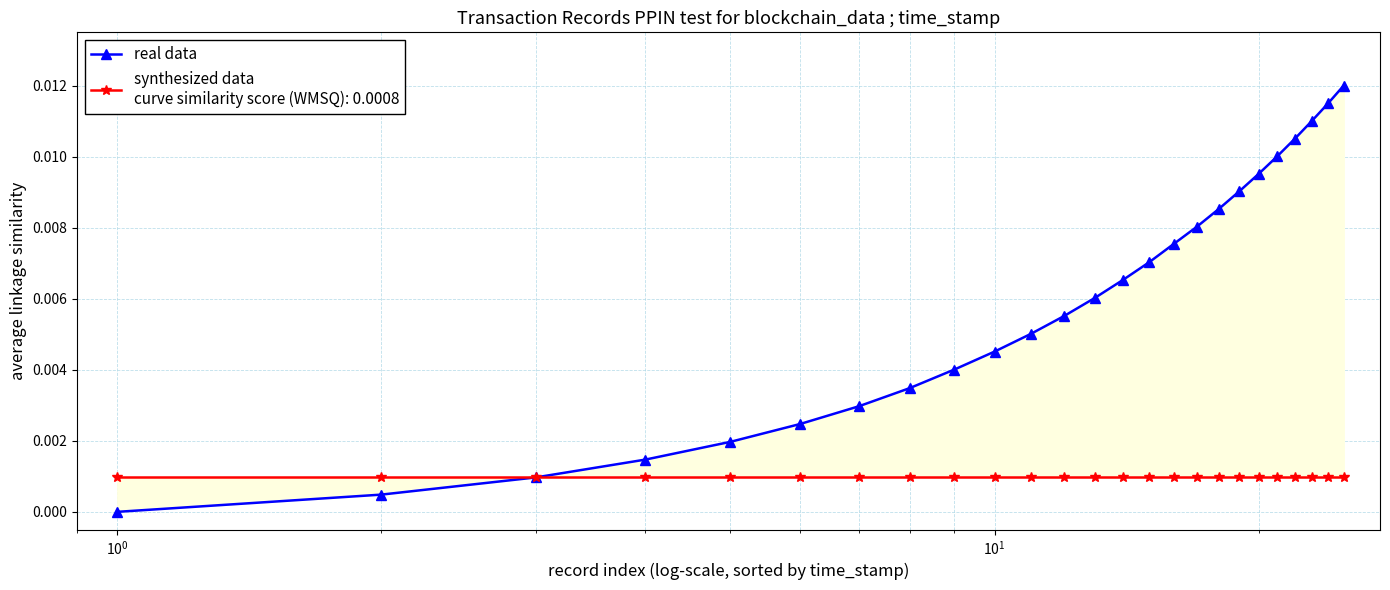

How many values are above zero?

24